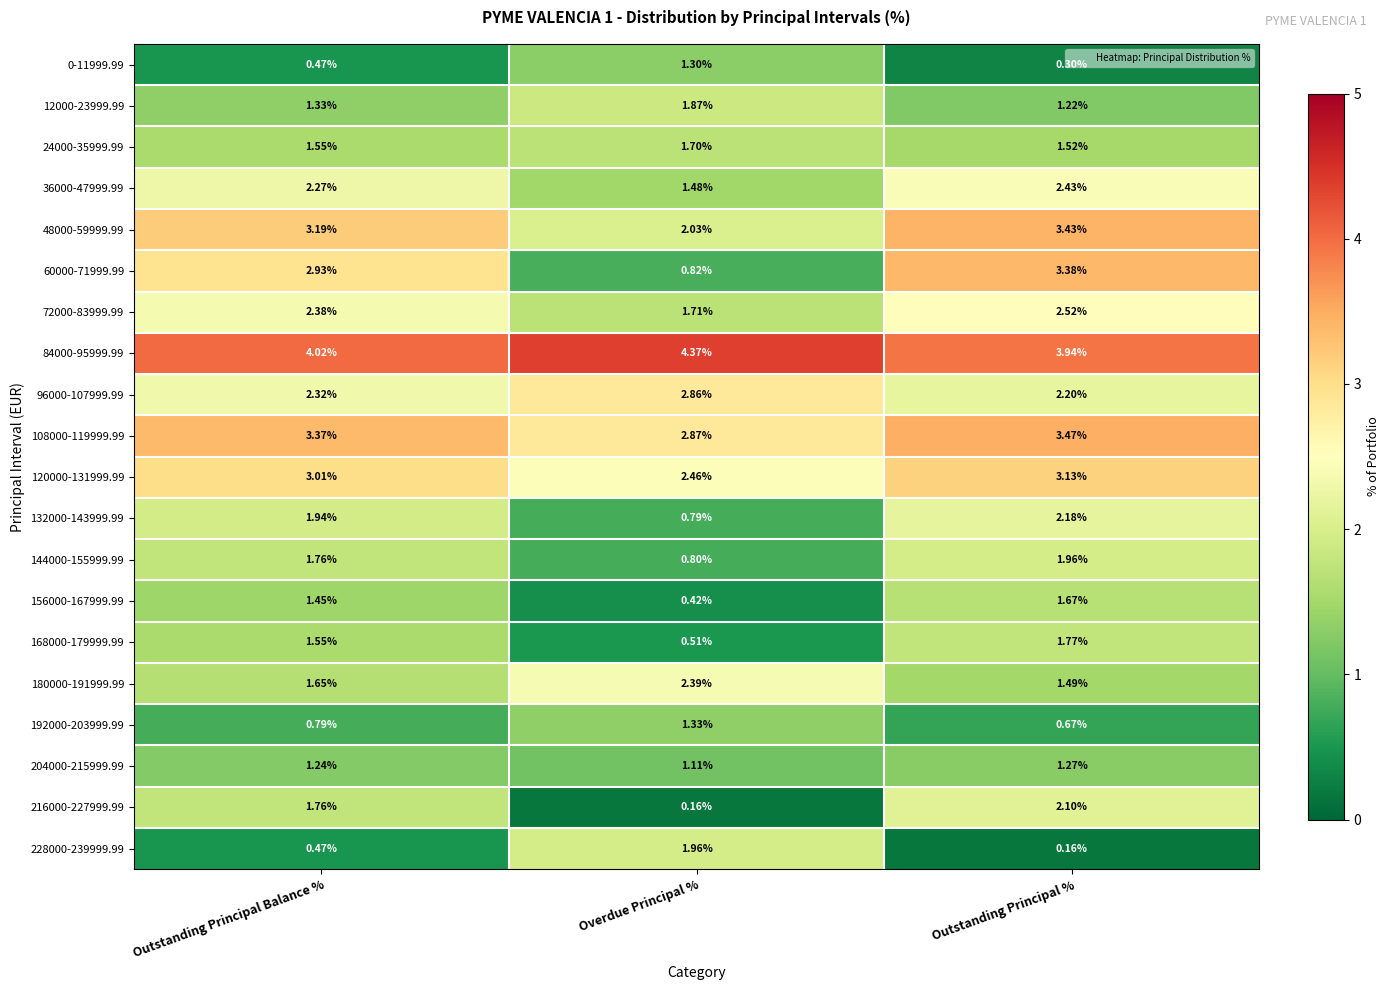

At how many categories does at least one series exceed 0?

3